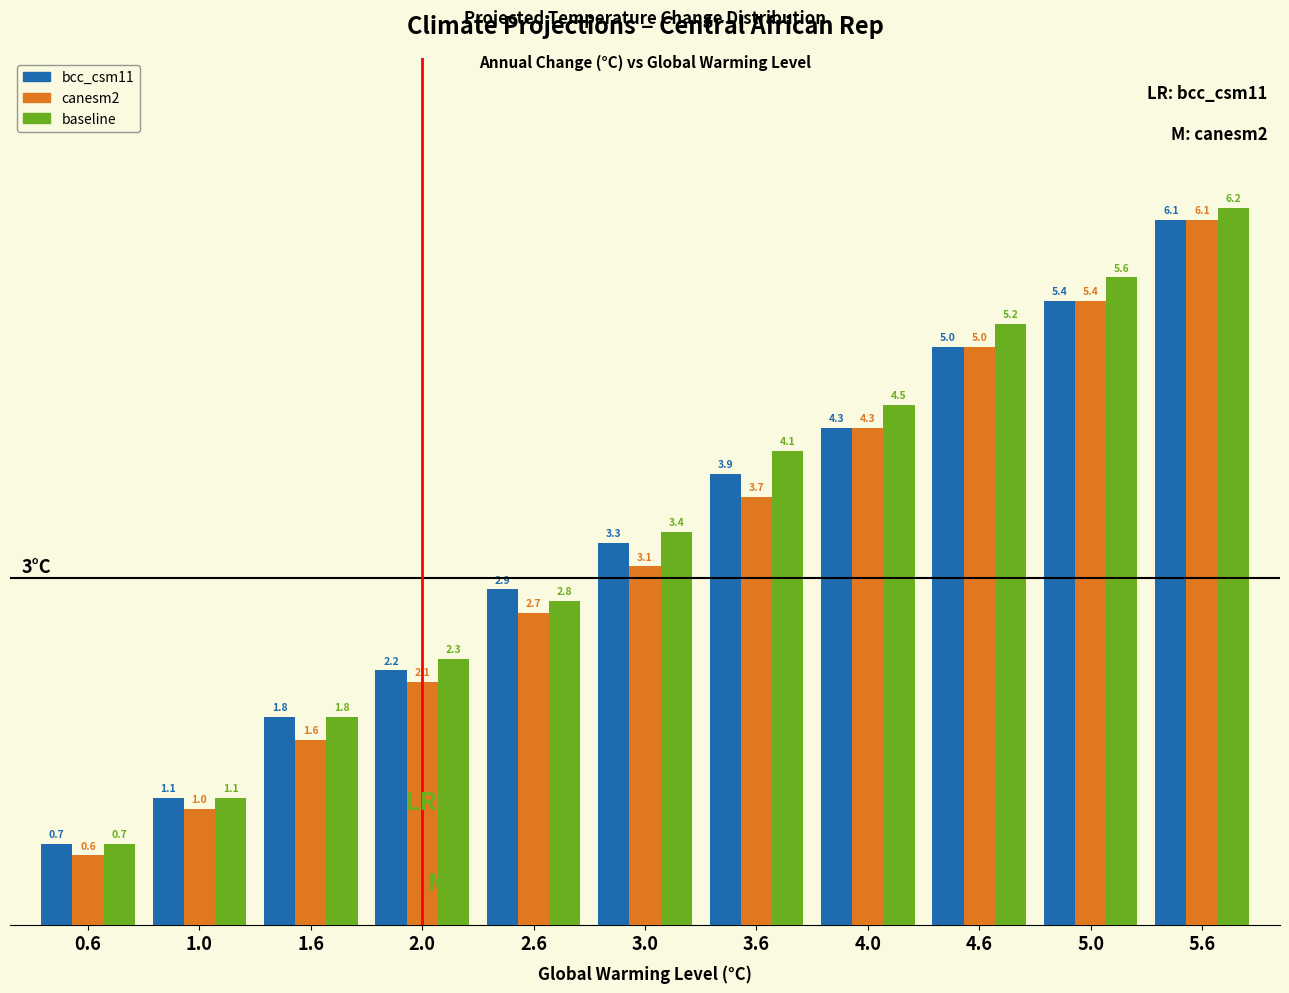

Reading left to right, transcribe all the data shown in this chart.

bcc_csm11: 0.7	1.1	1.8	2.2	2.9	3.3	3.9	4.3	5.0	5.4	6.1
canesm2: 0.6	1.0	1.6	2.1	2.7	3.1	3.7	4.3	5.0	5.4	6.1
baseline: 0.7	1.1	1.8	2.3	2.8	3.4	4.1	4.5	5.2	5.6	6.2